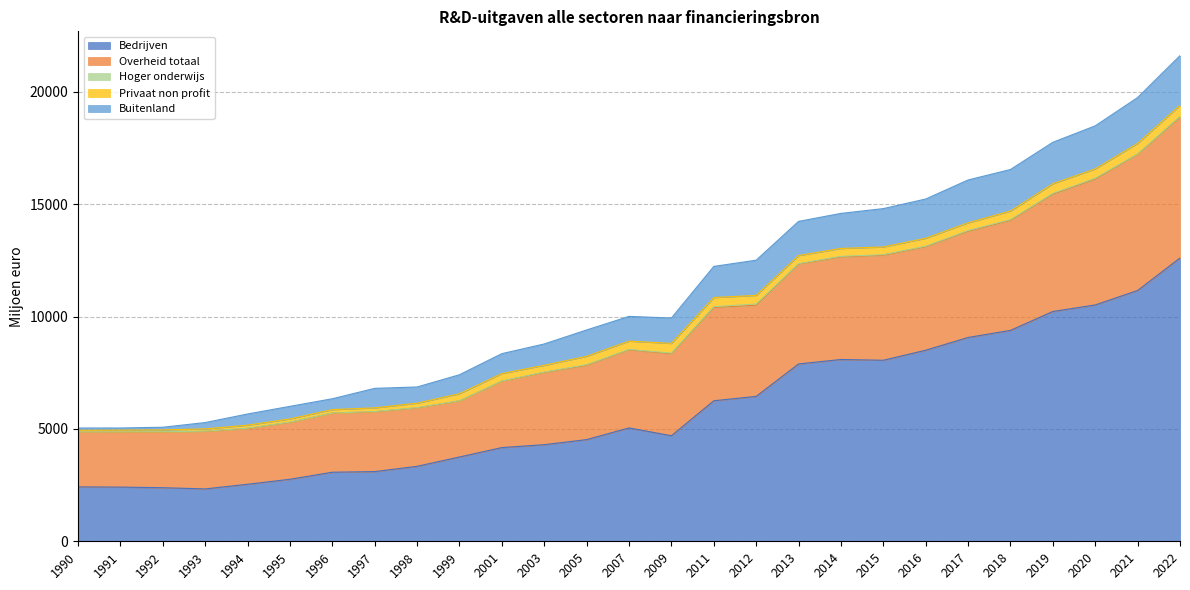

Is the value of Bedrijven at 2016 greater than the value of Buitenland at 2003?

Yes